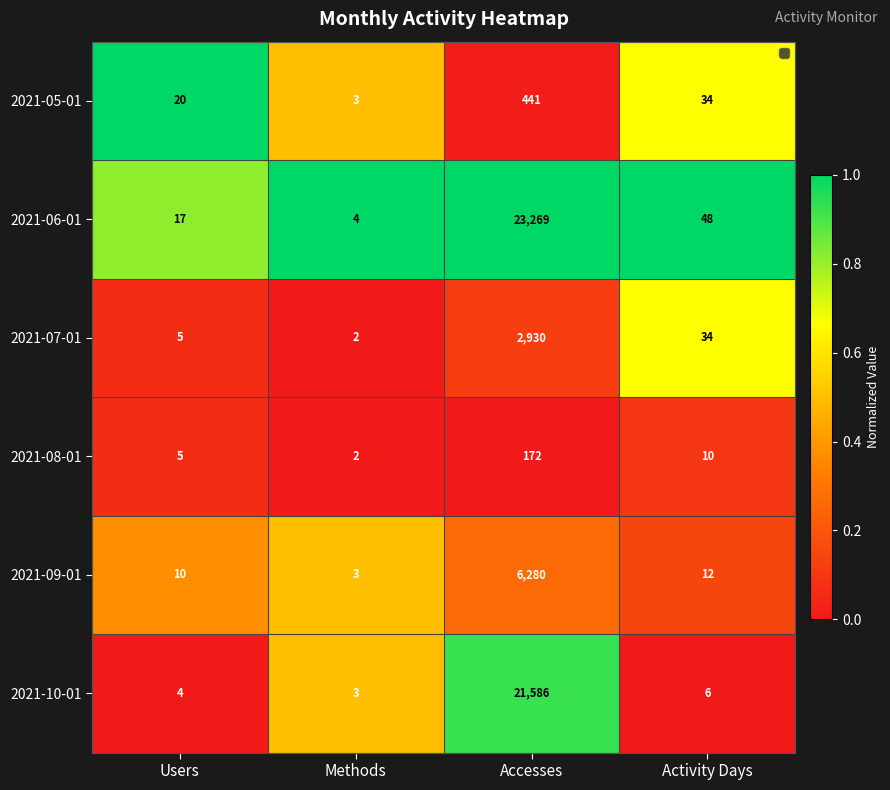

Which series has the widest spread of values?

2021-06-01